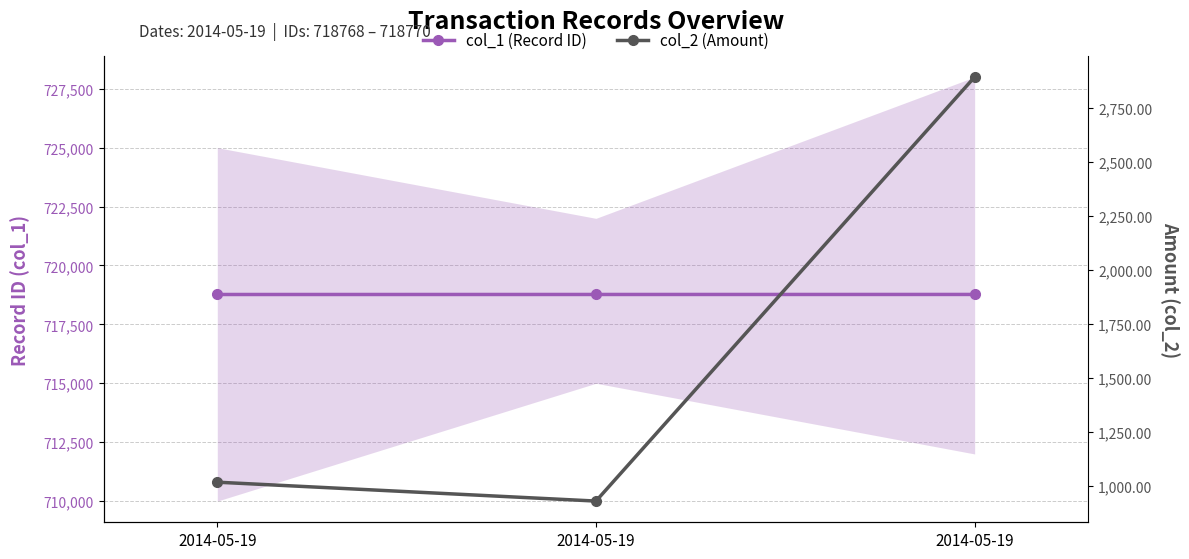

At how many categories does at least one series exceed 535344?

3